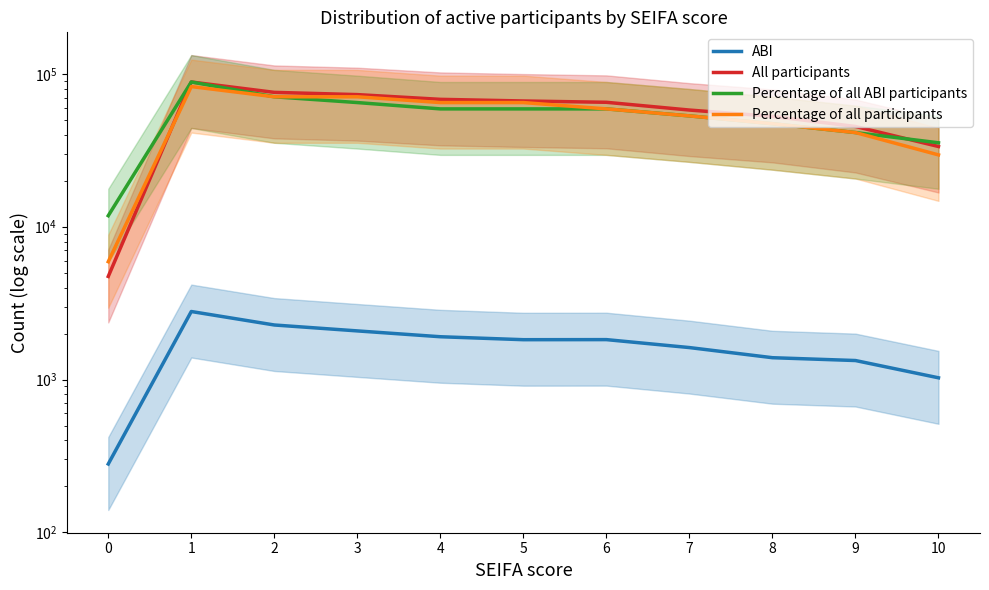

Reading left to right, transcribe all the data shown in this chart.

ABI: 0=280.0	1=2786.0	2=2274.0	3=2080.0	4=1905.0	5=1822.0	6=1824.0	7=1618.0	8=1389.0	9=1331.0	10=1026.0
All participants: 0=4727.0	1=88533.0	2=75714.0	3=73200.0	4=68159.0	5=66498.0	6=65194.0	7=58002.0	8=52723.0	9=45293.0	10=33486.0
Percentage of all ABI participants: 0=11804.4	1=88533.0	2=70826.4	3=64924.2	4=59022.0	5=59022.0	6=59022.0	7=53119.8	8=47217.6	9=41315.4	10=35413.2
Percentage of all participants: 0=5902.2	1=82630.8	2=70826.4	3=70826.4	4=64924.2	5=64924.2	6=59022.0	7=53119.8	8=47217.6	9=41315.4	10=29511.0